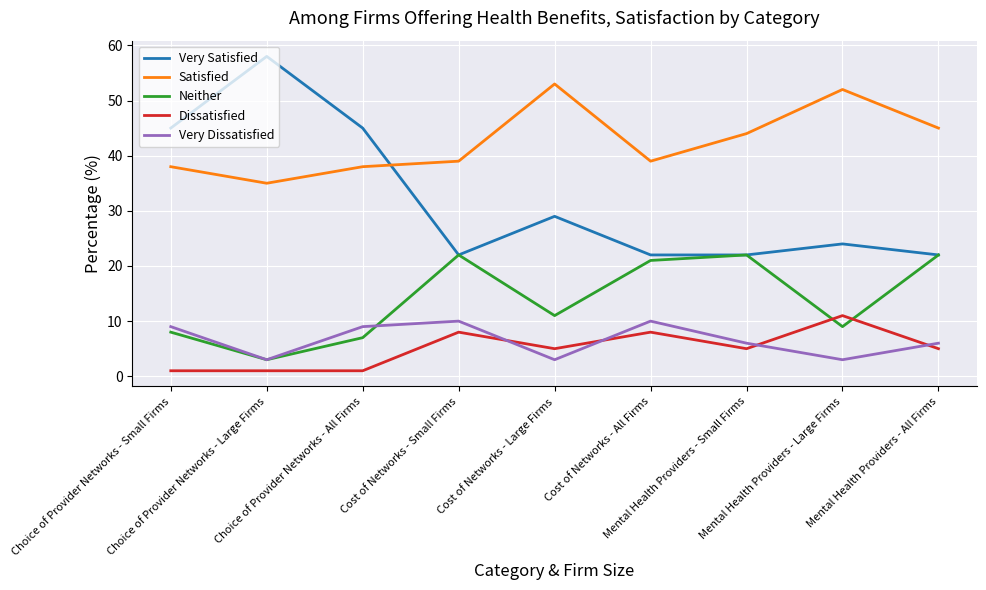

Is the value of Dissatisfied at Mental Health Providers - Small Firms greater than the value of Very Dissatisfied at Cost of Networks - All Firms?

No